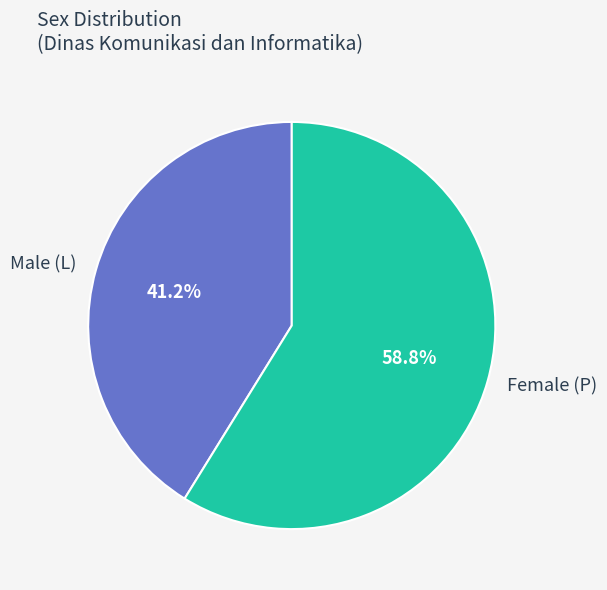

Rank the categories by value from highest to lowest.

Female (P), Male (L)